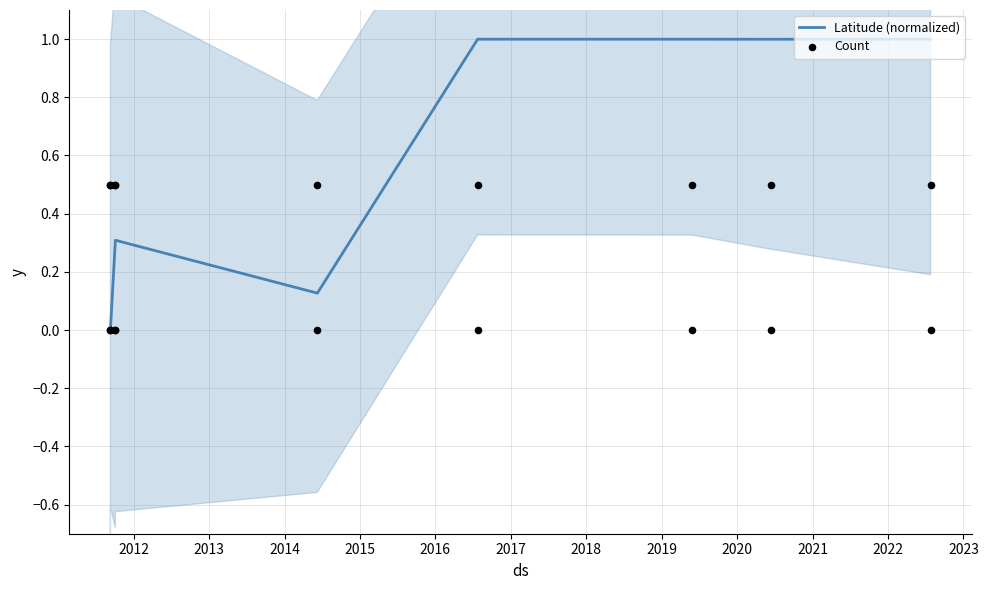

Is the value of Count at 2014 greater than the value of Latitude (normalized) at 2014?

No